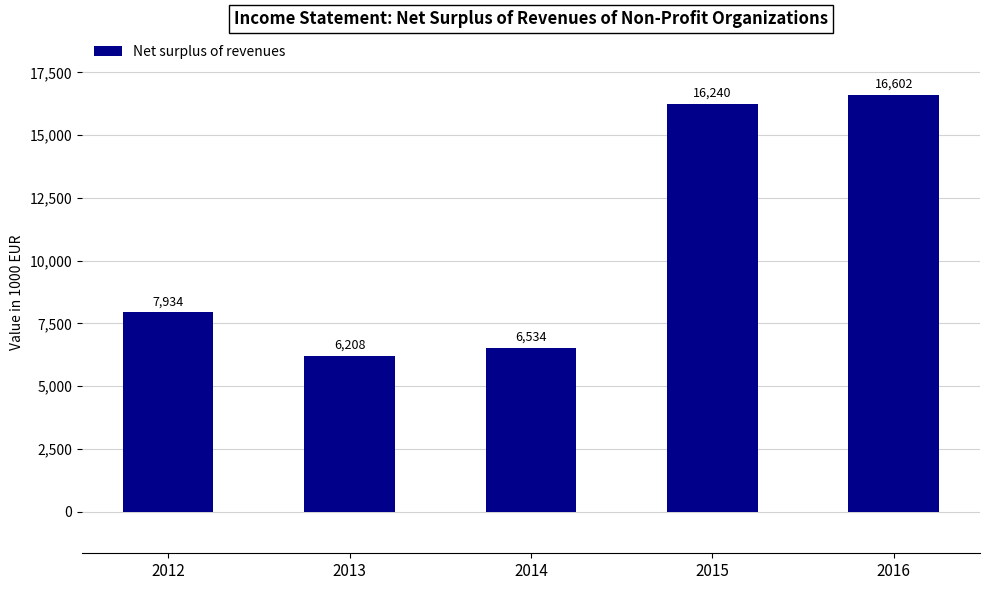

The value at 2016 is 16602.1. True or false?

True